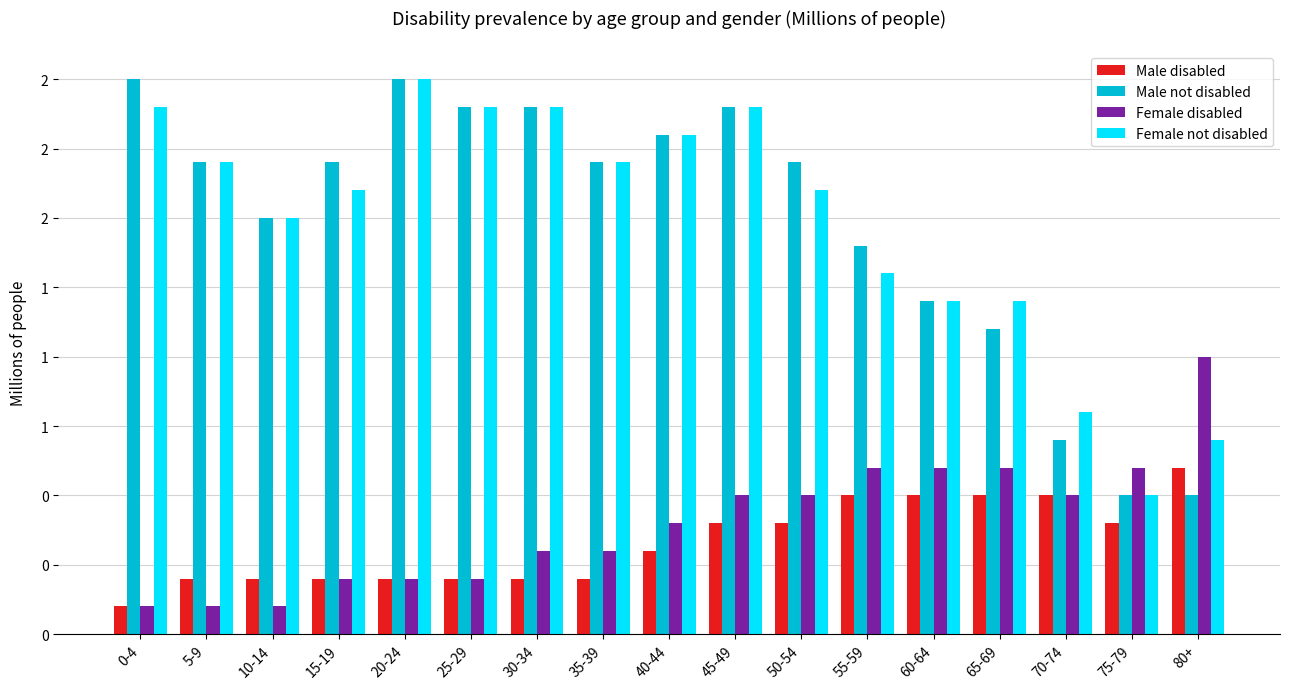

What is the difference between the maximum and second lowest values in the Male not disabled series?

1.5